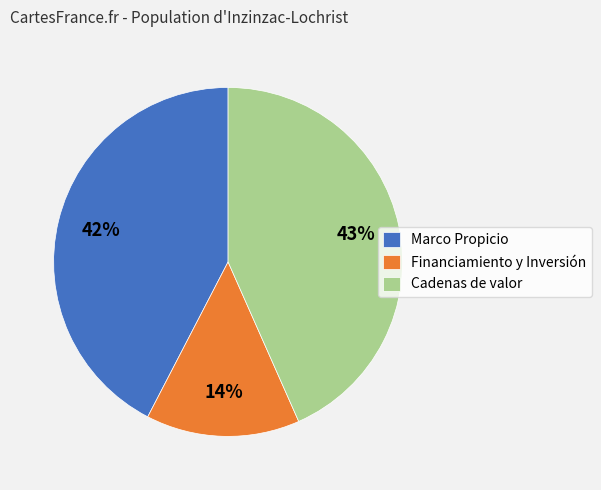

To the nearest percent, what is the difference between the largest and smallest slice percentages?

29%